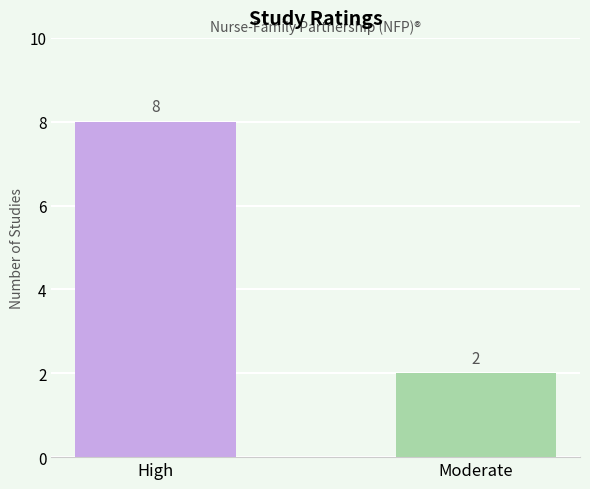

List the labels in order of value, smallest first.

Moderate, High